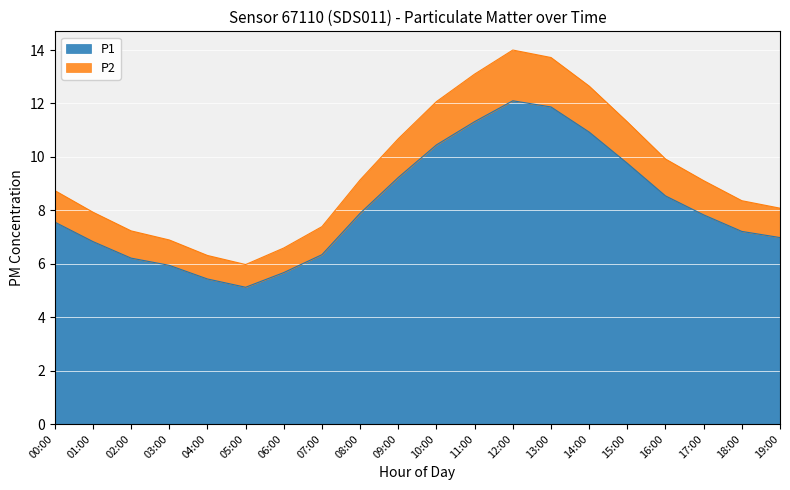

Reading left to right, transcribe all the data shown in this chart.

P1: 00:00=7.6	01:00=6.8	02:00=6.2	03:00=5.9	04:00=5.4	05:00=5.1	06:00=5.7	07:00=6.3	08:00=7.9	09:00=9.2	10:00=10.4	11:00=11.3	12:00=12.1	13:00=11.9	14:00=10.9	15:00=9.8	16:00=8.5	17:00=7.8	18:00=7.2	19:00=7.0
P2: 00:00=8.7	01:00=7.9	02:00=7.2	03:00=6.9	04:00=6.3	05:00=6.0	06:00=6.6	07:00=7.4	08:00=9.1	09:00=10.7	10:00=12.1	11:00=13.1	12:00=14.0	13:00=13.7	14:00=12.7	15:00=11.3	16:00=9.9	17:00=9.1	18:00=8.4	19:00=8.1